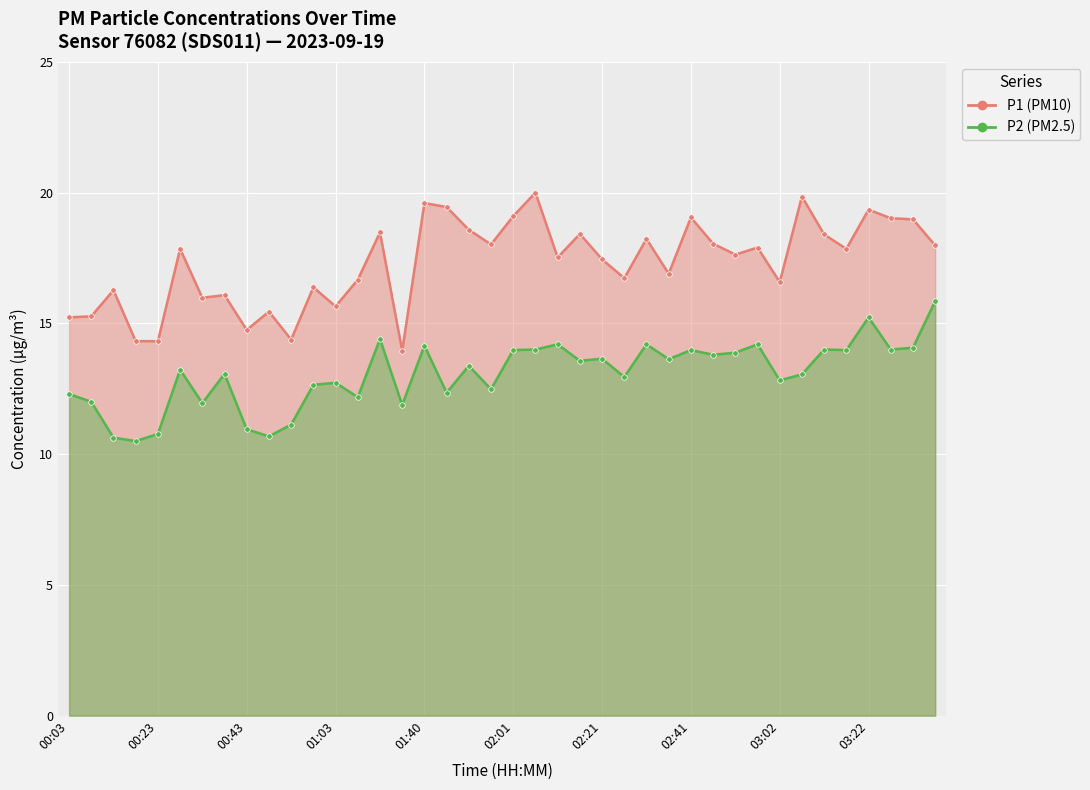

Rank the series by their average value, from lowest to highest.

P2, P1